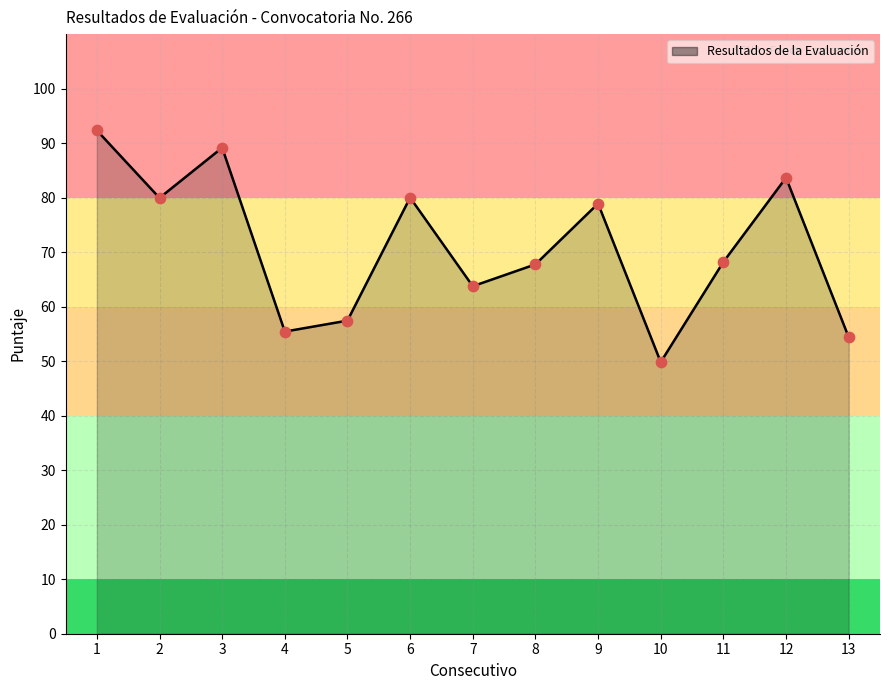

Between 13 and 3, which is larger?

3